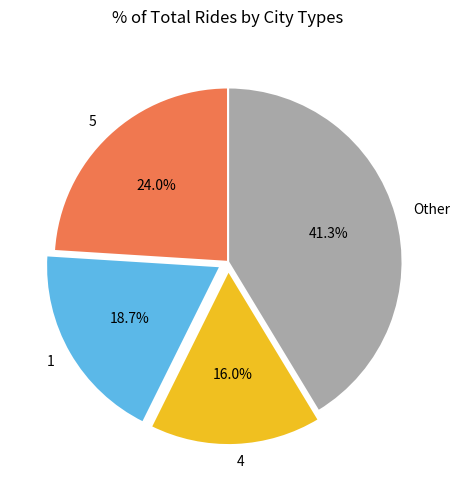

How many segments does this pie chart have?

4